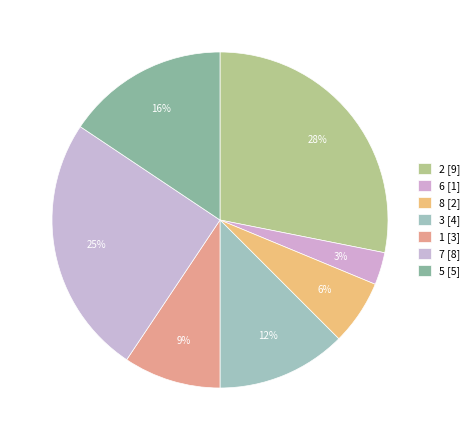

Count the number of slices in the pie.

7